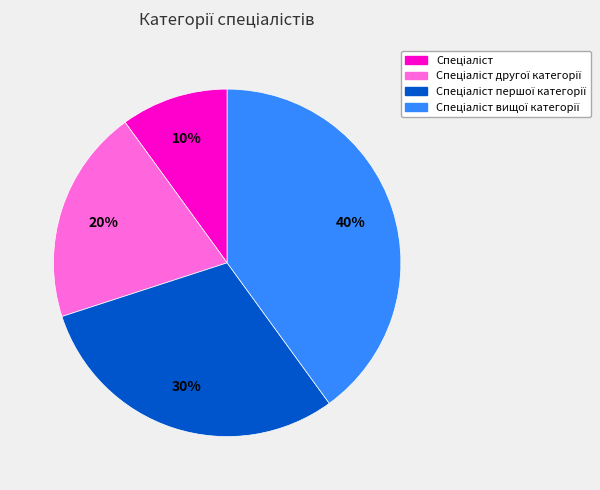

To the nearest percent, what is the difference between the largest and smallest slice percentages?

30%